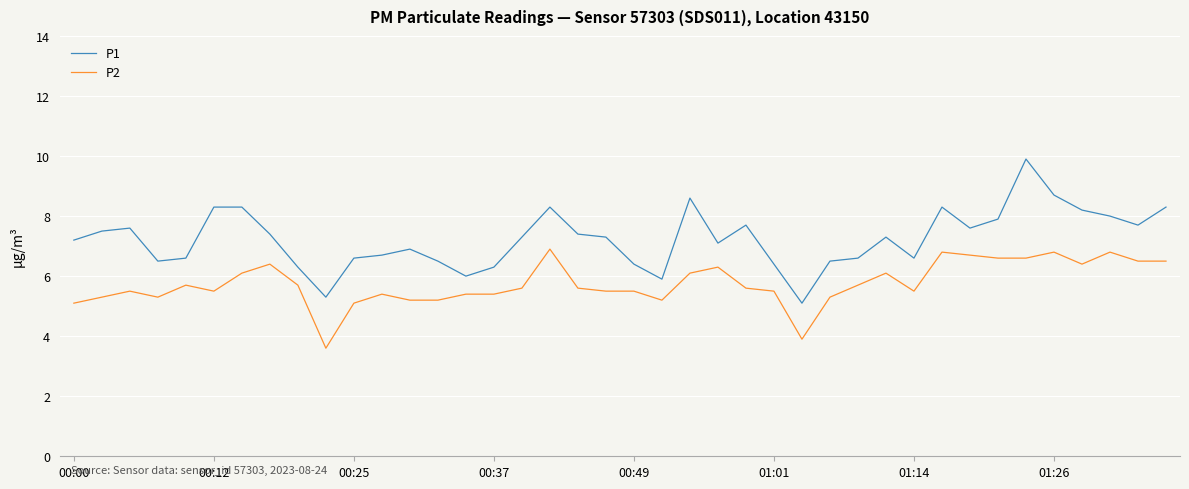

List the series in order of their peak value, highest first.

P1, P2